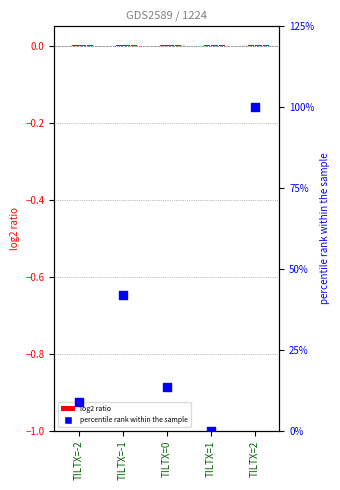

Which series contains the highest Y value?

CHECK